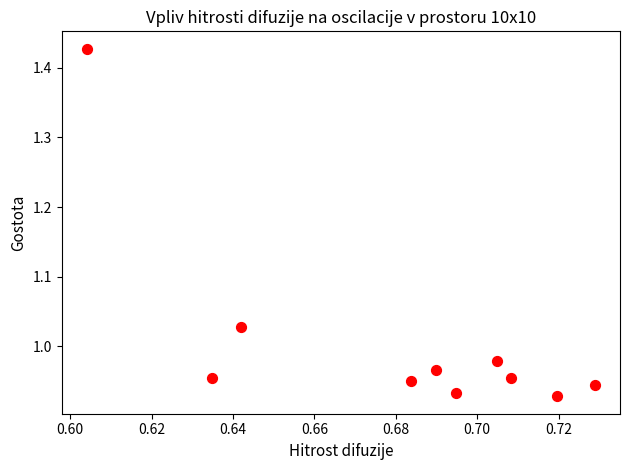

What is the range of Y values (max minus min)?

0.5